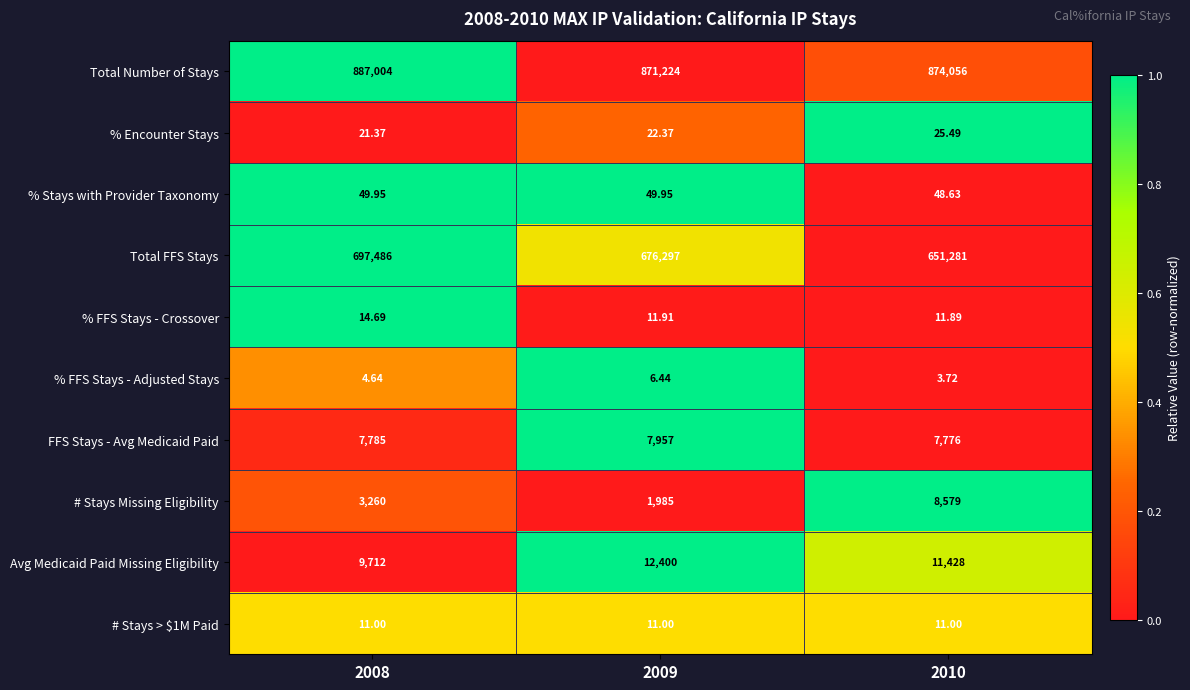

What is the difference between the highest and lowest values at 2009?

871217.6